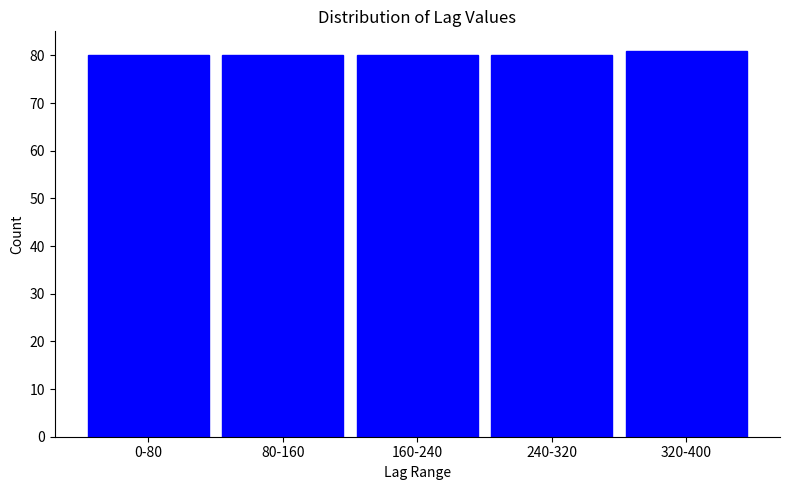

Reading left to right, transcribe all the data shown in this chart.

0-80=80	80-160=80	160-240=80	240-320=80	320-400=81